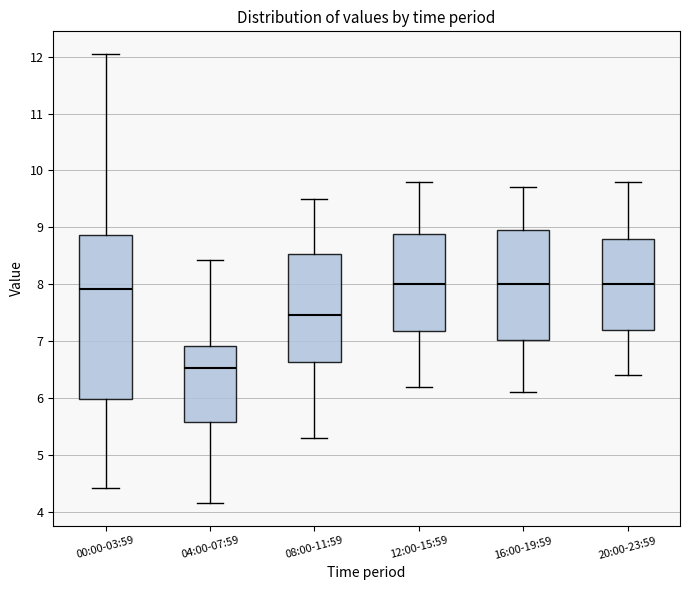

Which box's median line is the lowest?

04:00-07:59